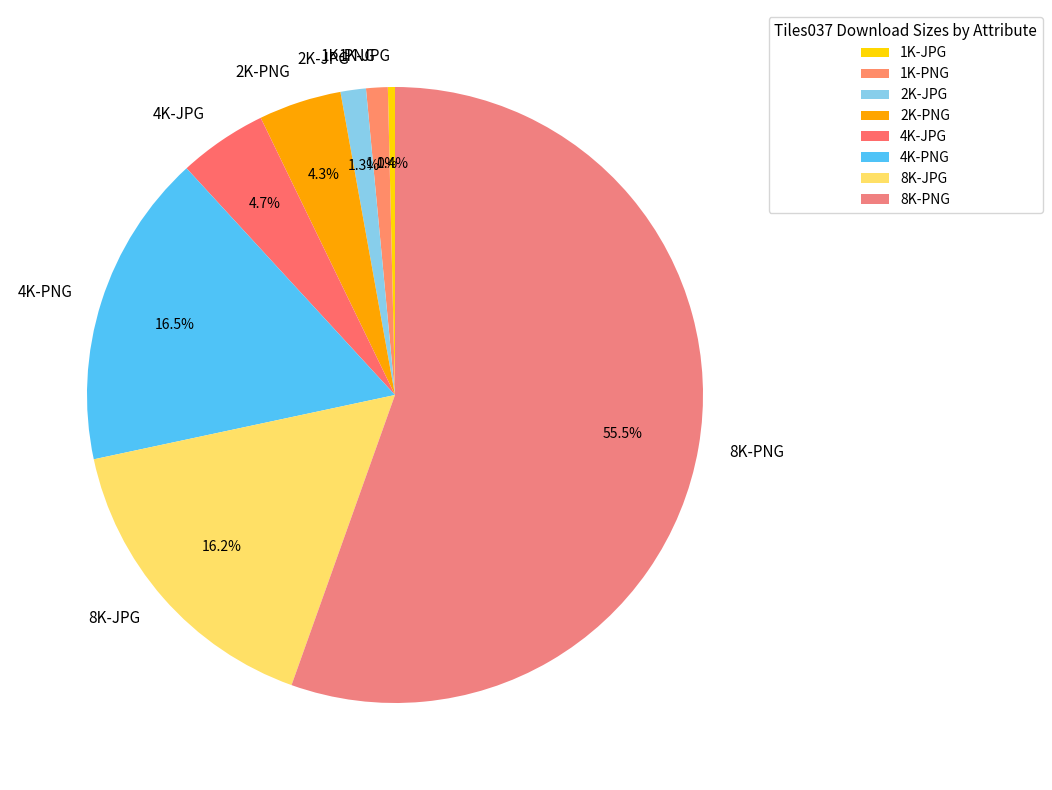

Approximately how many times larger is the value at 4K-PNG compared to 8K-JPG?

1.0